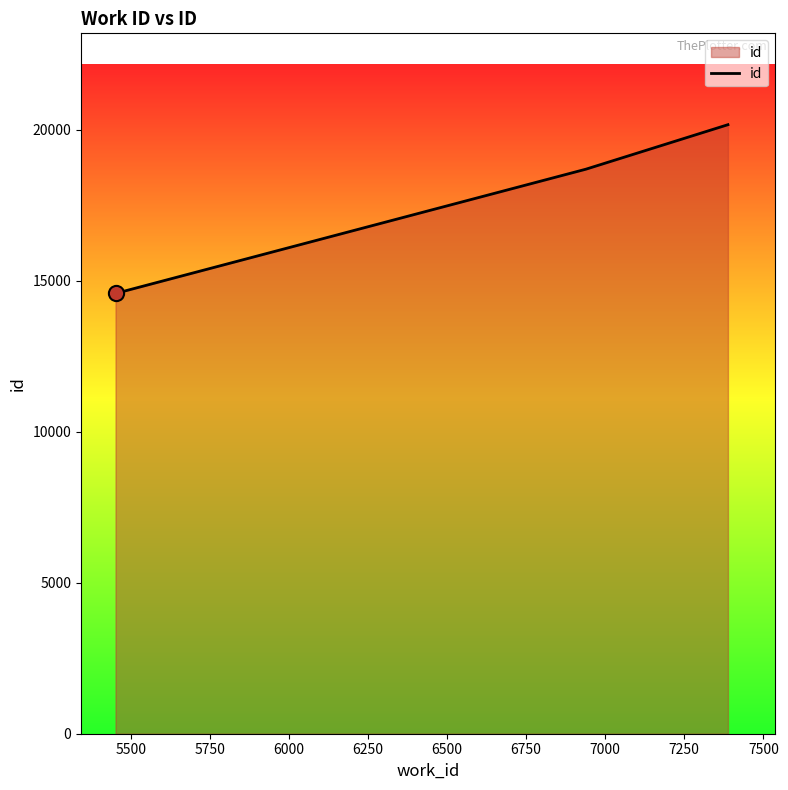

What is the difference between the maximum and minimum values?

5586